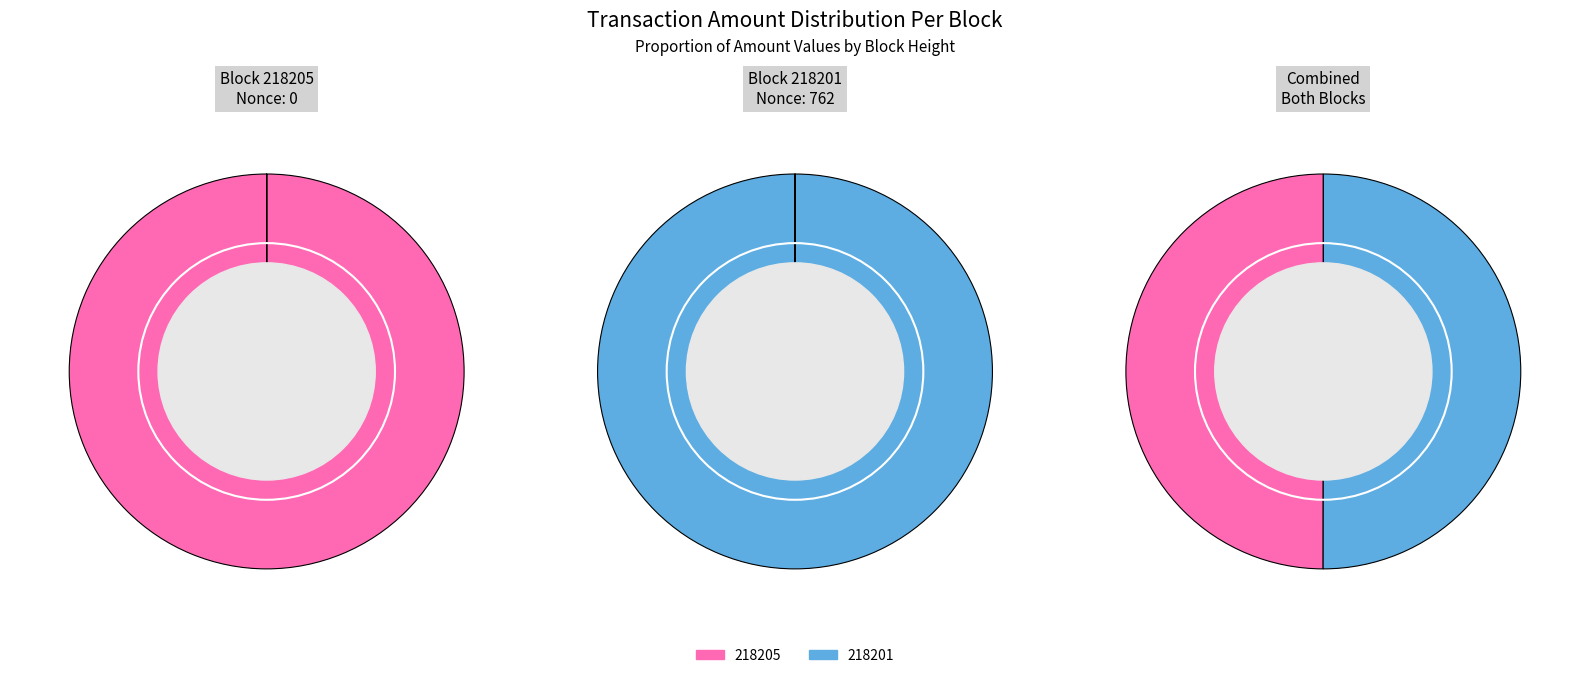

What percentage do 218201 and 218205 together represent?

100.0%